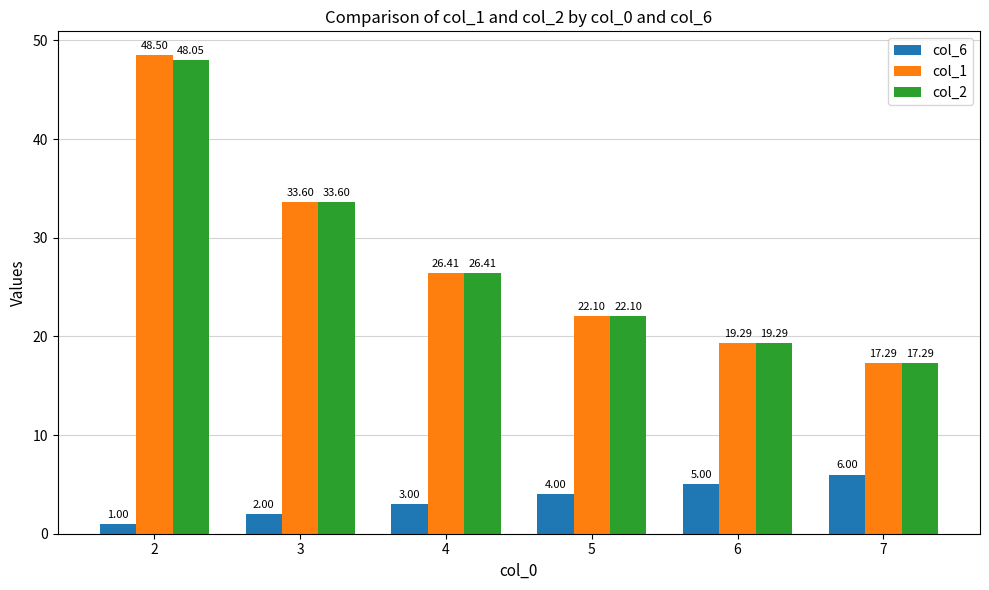

At how many categories does at least one series exceed 13?

6